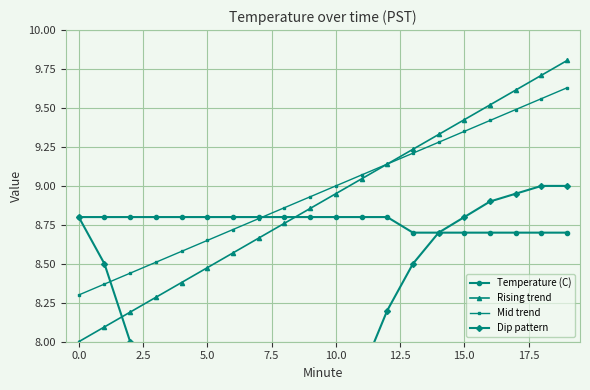

Does the chart have visible grid lines?

Yes